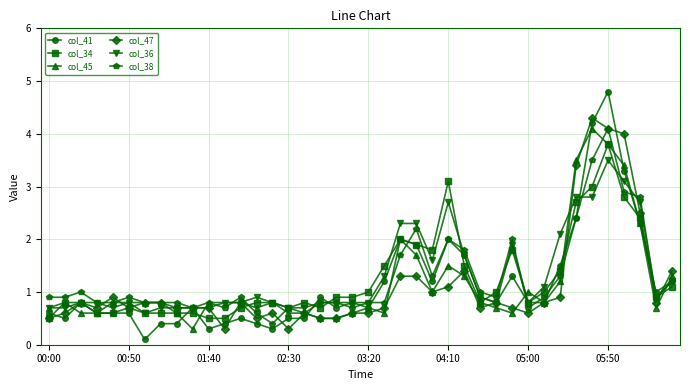

Does the chart display data point markers on the line(s)?

Yes